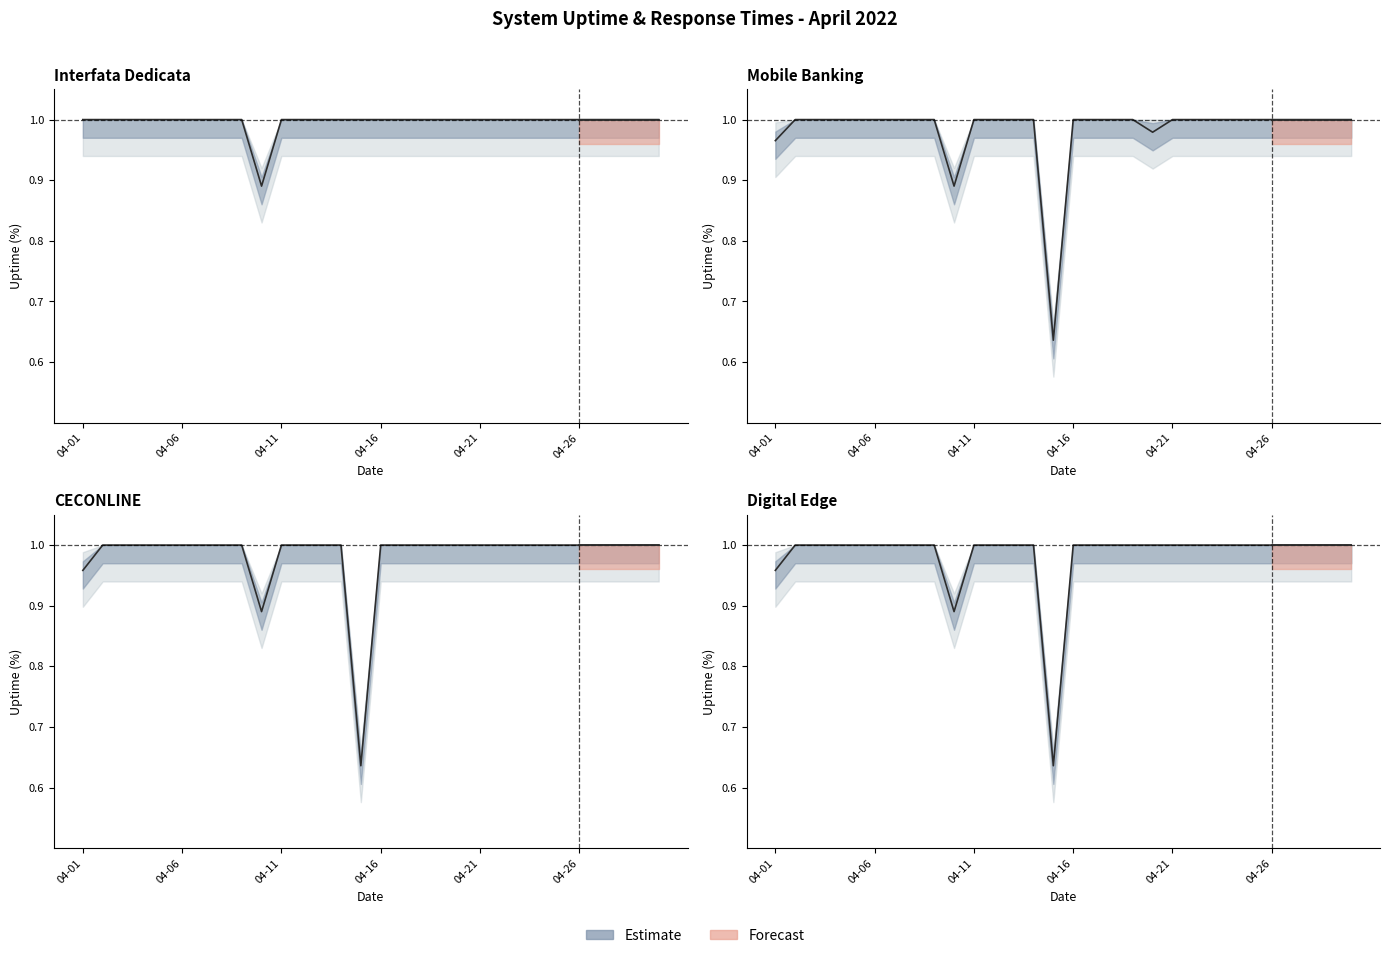

Is it true that Digital Edge equals 1.7 at 13?

False